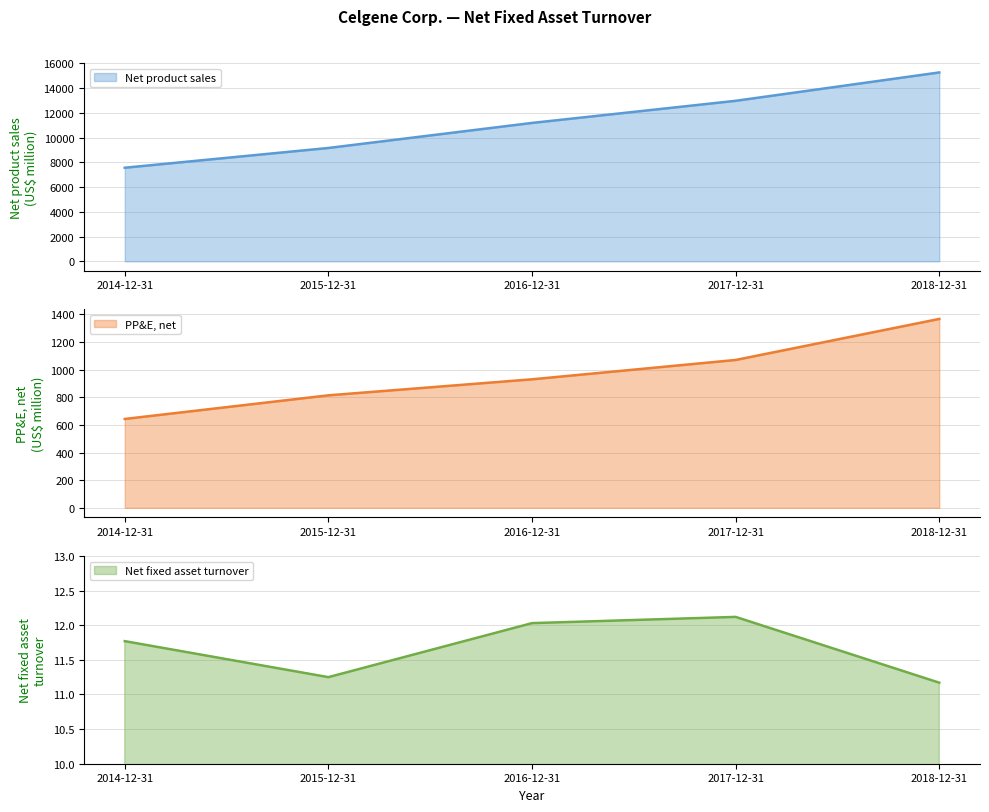

True or false: Net product sales and Property, plant and equipment, net cross at least once.

False